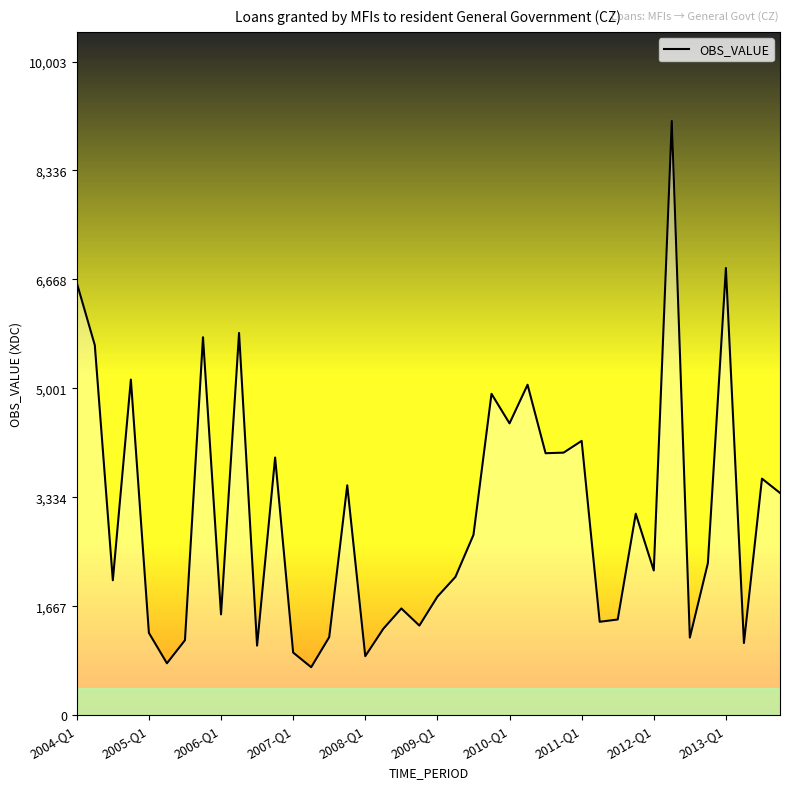

What is the minimum value shown in the chart?

734